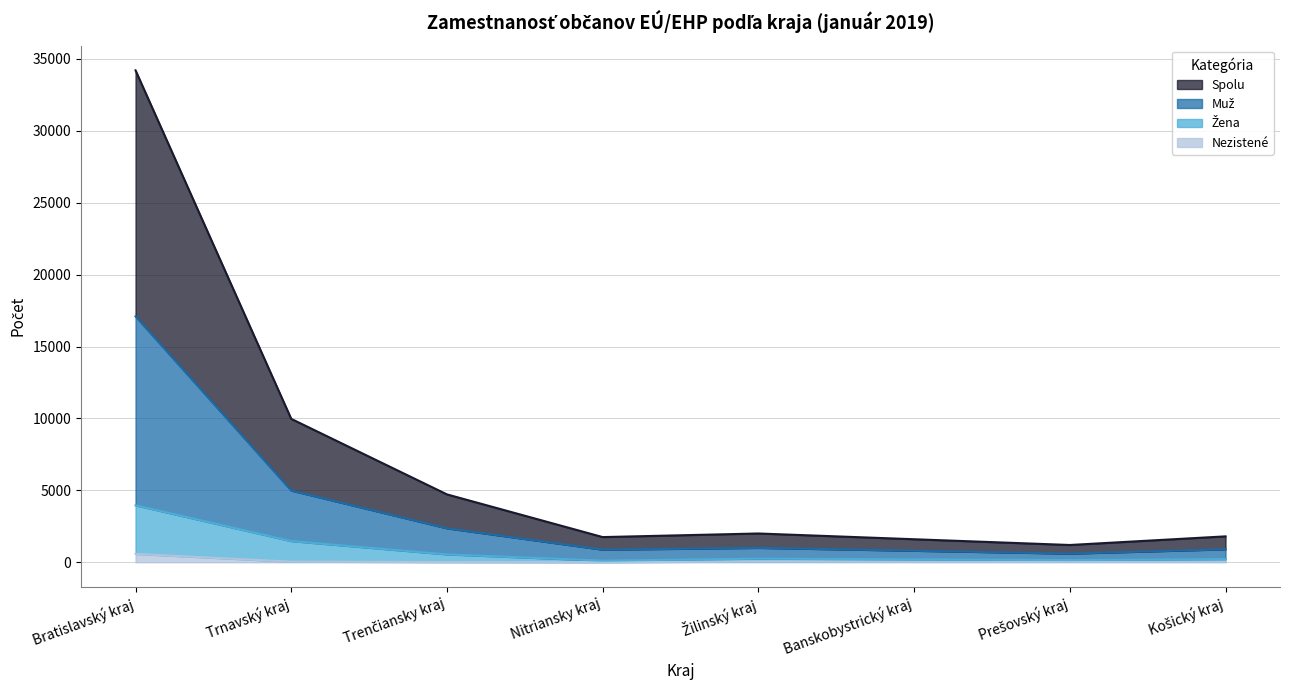

What is the sum of the Žena values at Trenčiansky kraj and Trnavský kraj?

2017